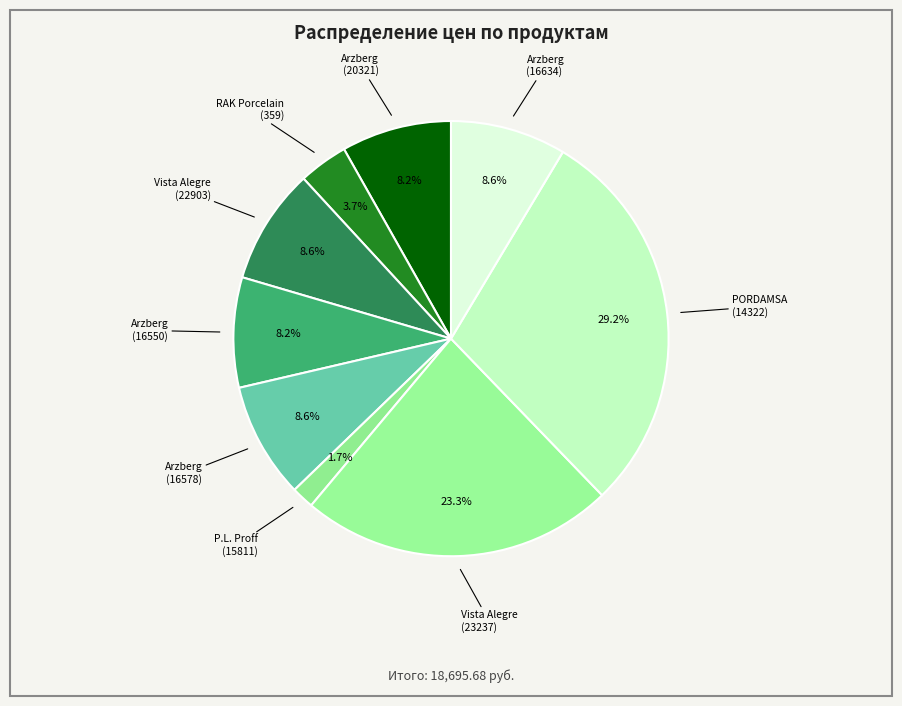

Which slice is the largest?

PORDAMSA
(14322)